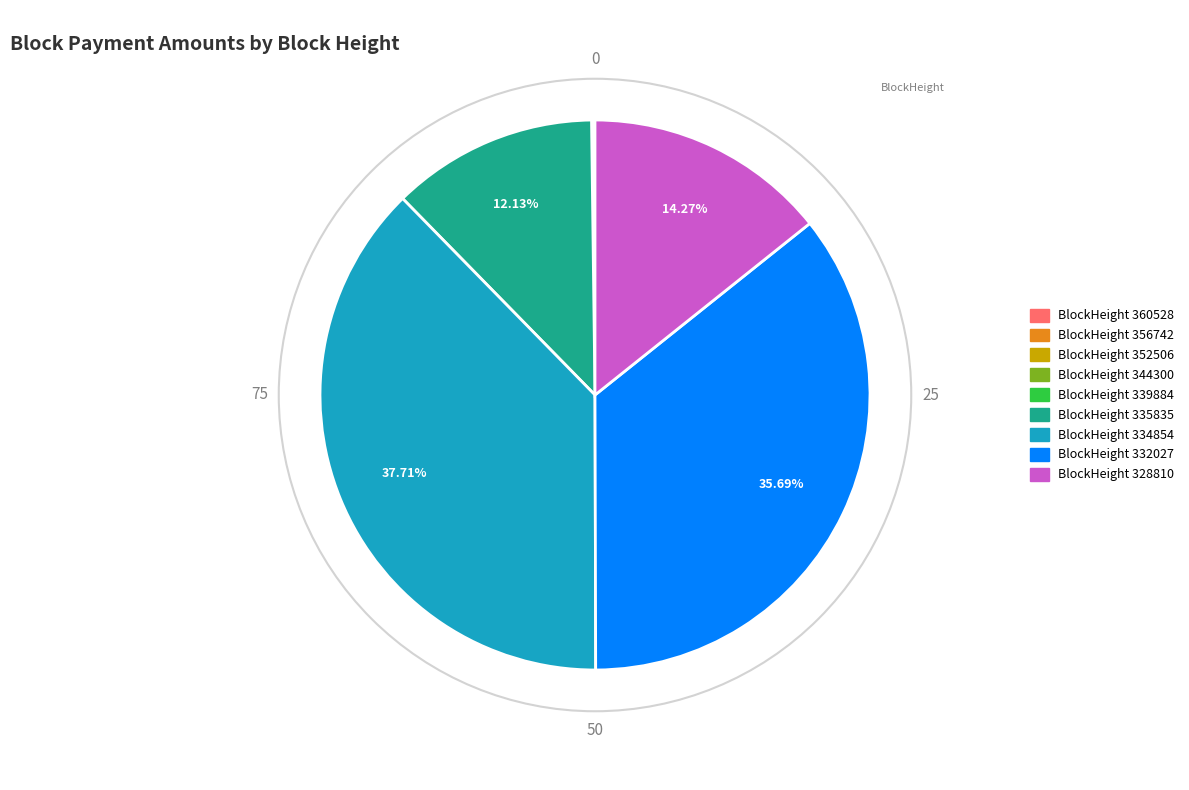

To the nearest percent, what is the difference between the largest and smallest slice percentages?

38%